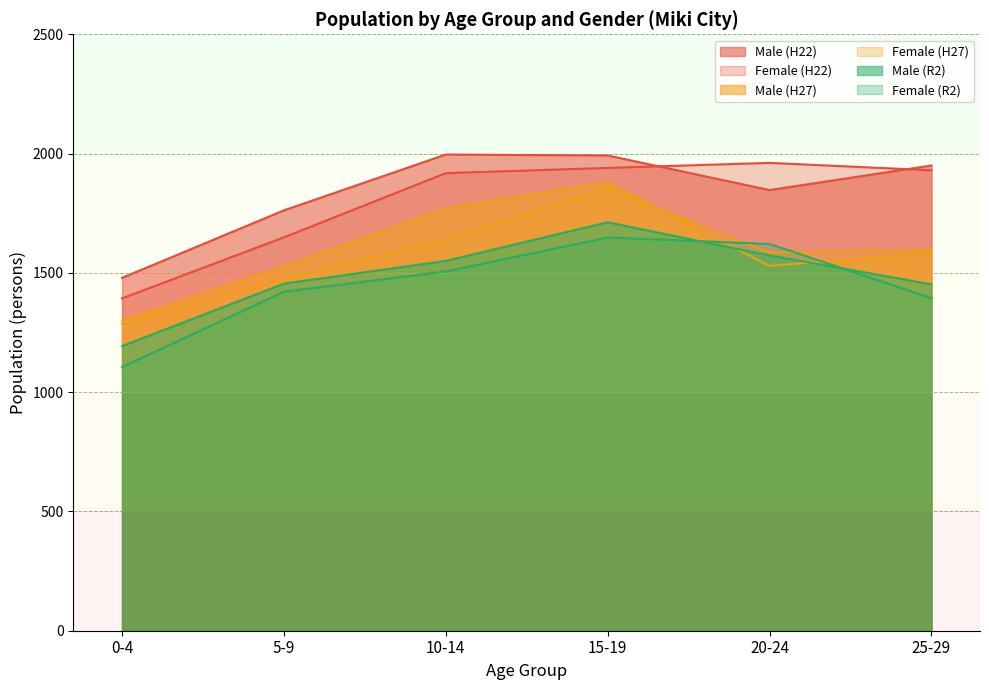

The Female (H22) series shows 1940 at 15-19. True or false?

True